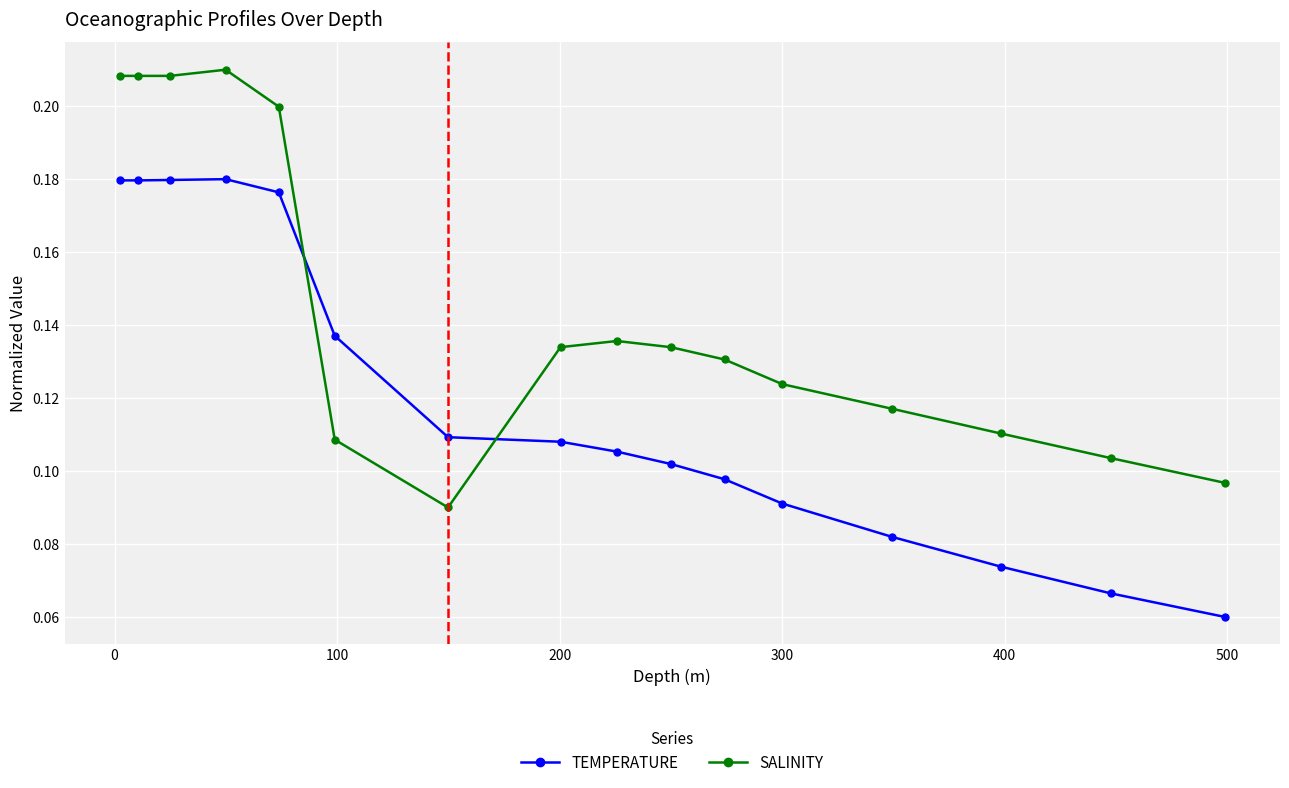

List the series in order of their peak value, lowest first.

TEMPERATURE, SALINITY